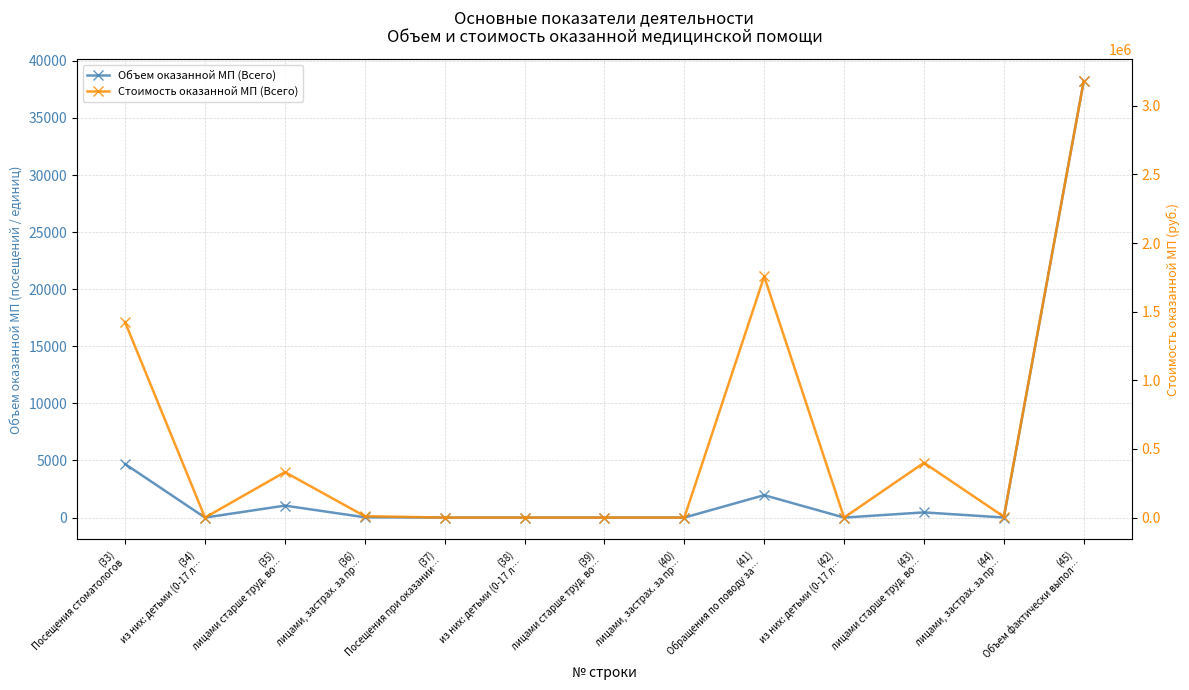

What is the value of the Объем оказанной МП (Всего) point at the 1st from the left?

4689